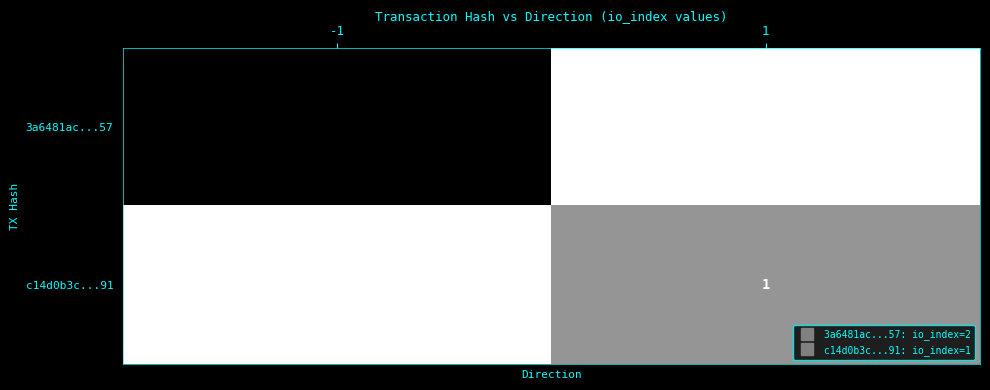

What is the total value across all series at 1?

1